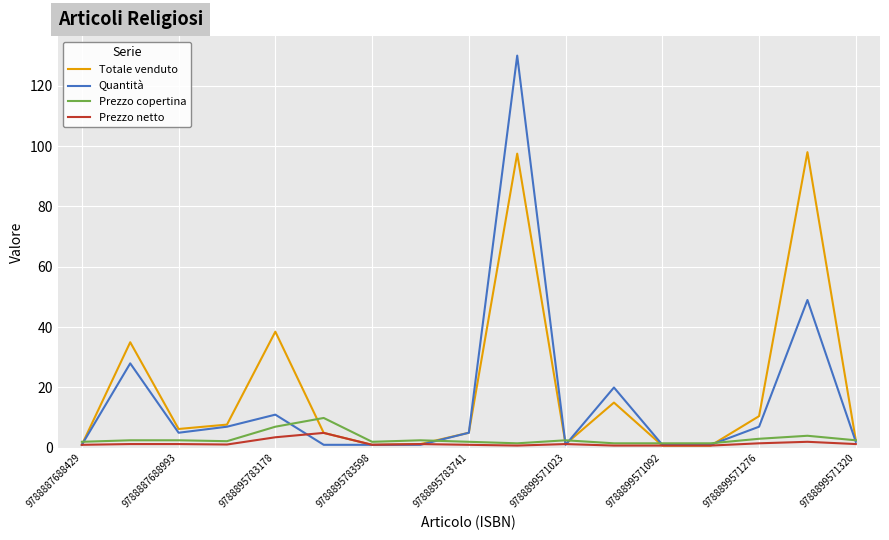

What is the maximum value for Totale venduto?

98.0